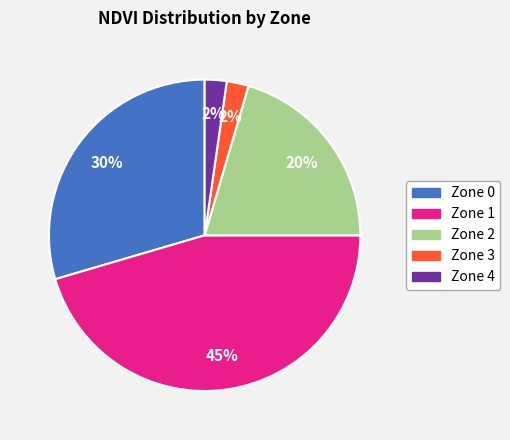

Is there any slice that represents more than half of the pie?

No